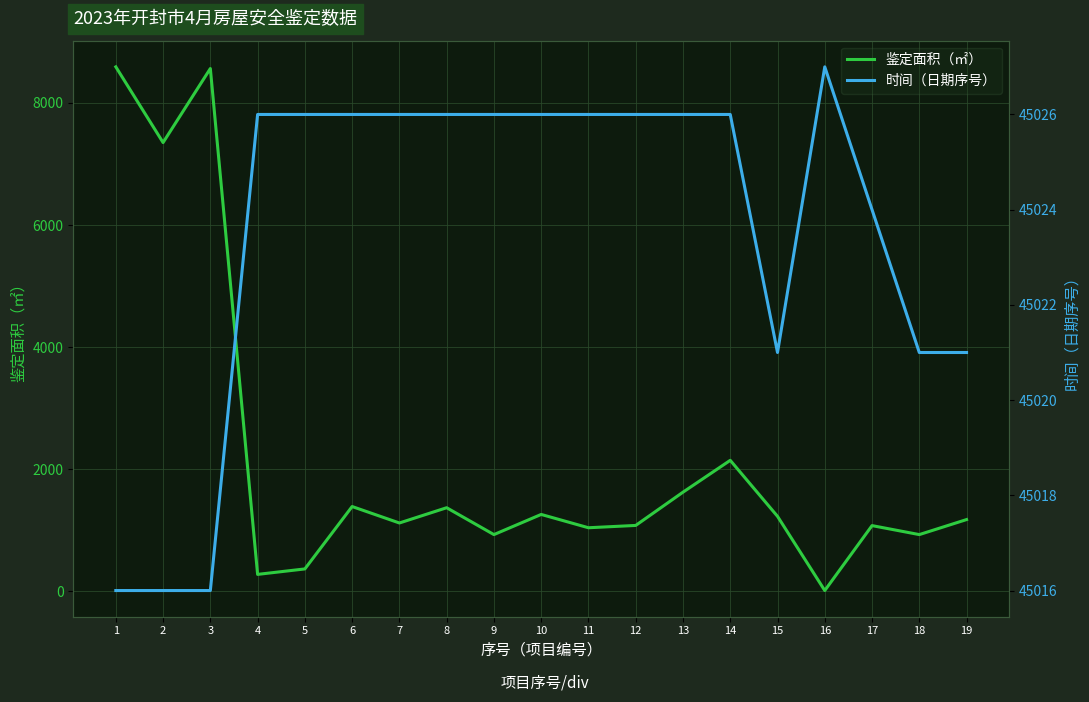

Is it true that 鉴定面积（㎡） equals 1080.0 at 12?

True